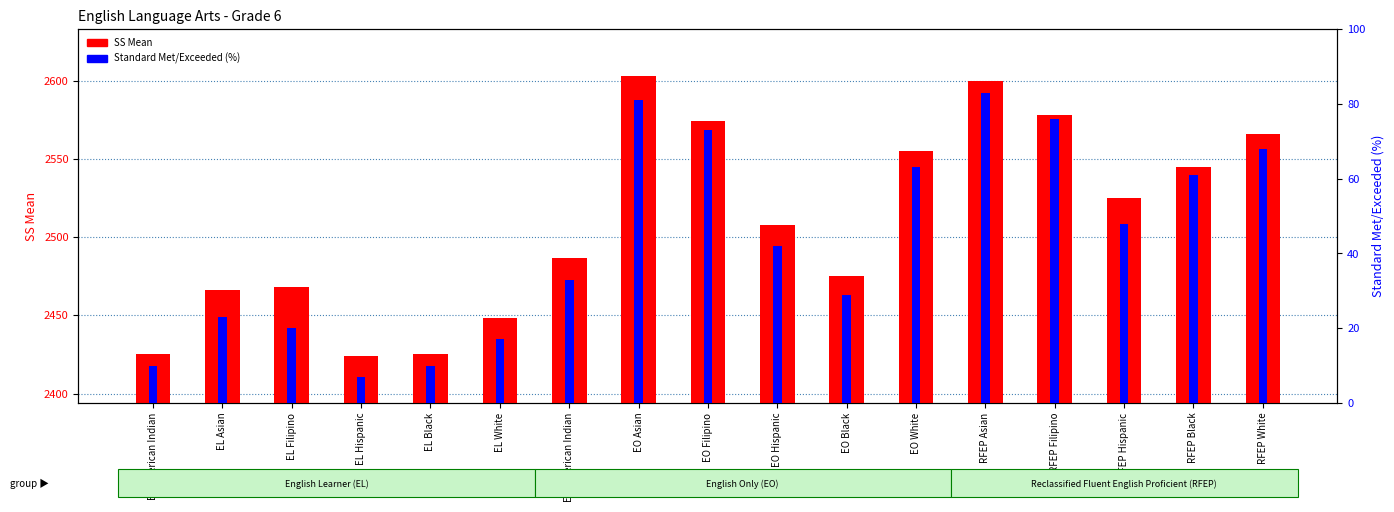

What is the difference between the second highest and minimum values in the SS Mean series?

176